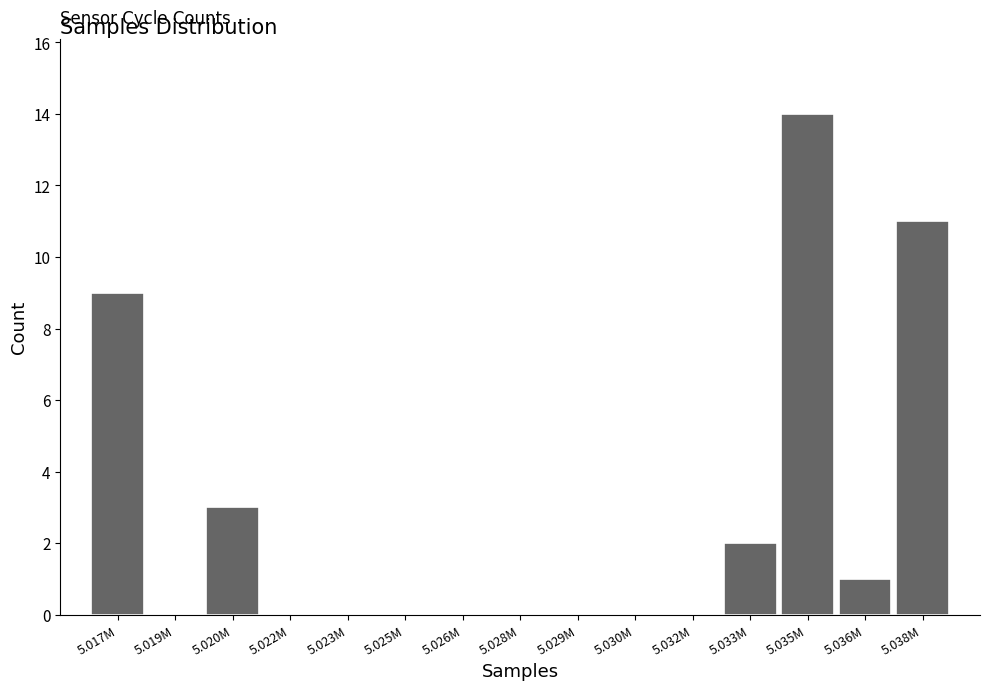

Reading left to right, transcribe all the data shown in this chart.

5.017M=9	5.019M=0	5.020M=3	5.022M=0	5.023M=0	5.025M=0	5.026M=0	5.028M=0	5.029M=0	5.030M=0	5.032M=0	5.033M=2	5.035M=14	5.036M=1	5.038M=11